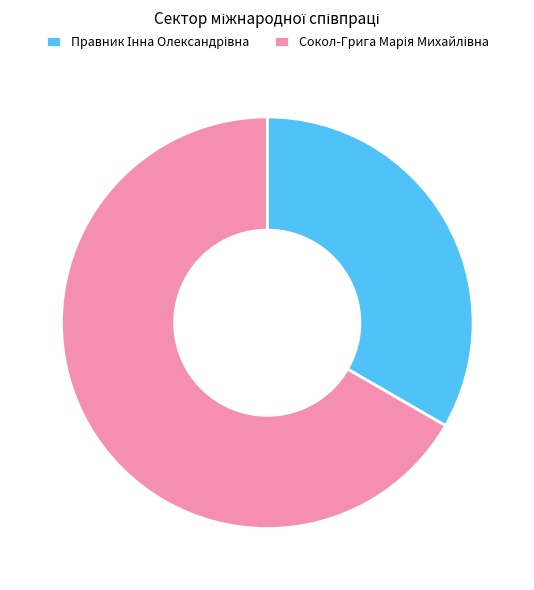

Is there any slice that represents more than half of the pie?

Yes